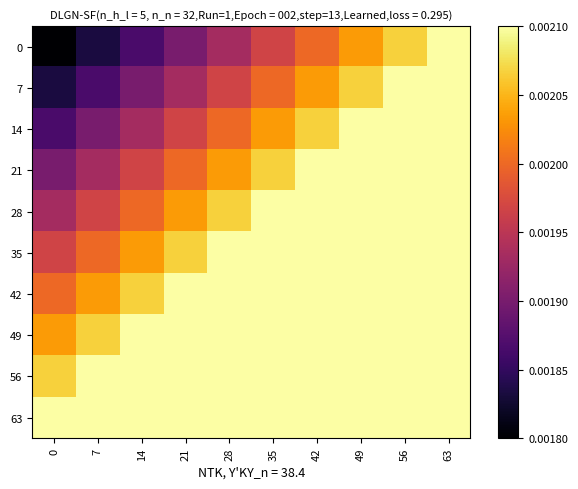

Reading left to right, extract all data points from this chart.

0: 0=0.0	7=0.0	14=0.0	21=0.0	28=0.0	35=0.0	42=0.0	49=0.0	56=0.0	63=0.0
7: 0=0.0	7=0.0	14=0.0	21=0.0	28=0.0	35=0.0	42=0.0	49=0.0	56=0.0	63=0.0
14: 0=0.0	7=0.0	14=0.0	21=0.0	28=0.0	35=0.0	42=0.0	49=0.0	56=0.0	63=0.0
21: 0=0.0	7=0.0	14=0.0	21=0.0	28=0.0	35=0.0	42=0.0	49=0.0	56=0.0	63=0.0
28: 0=0.0	7=0.0	14=0.0	21=0.0	28=0.0	35=0.0	42=0.0	49=0.0	56=0.0	63=0.0
35: 0=0.0	7=0.0	14=0.0	21=0.0	28=0.0	35=0.0	42=0.0	49=0.0	56=0.0	63=0.0
42: 0=0.0	7=0.0	14=0.0	21=0.0	28=0.0	35=0.0	42=0.0	49=0.0	56=0.0	63=0.0
49: 0=0.0	7=0.0	14=0.0	21=0.0	28=0.0	35=0.0	42=0.0	49=0.0	56=0.0	63=0.0
56: 0=0.0	7=0.0	14=0.0	21=0.0	28=0.0	35=0.0	42=0.0	49=0.0	56=0.0	63=0.0
63: 0=0.0	7=0.0	14=0.0	21=0.0	28=0.0	35=0.0	42=0.0	49=0.0	56=0.0	63=0.0